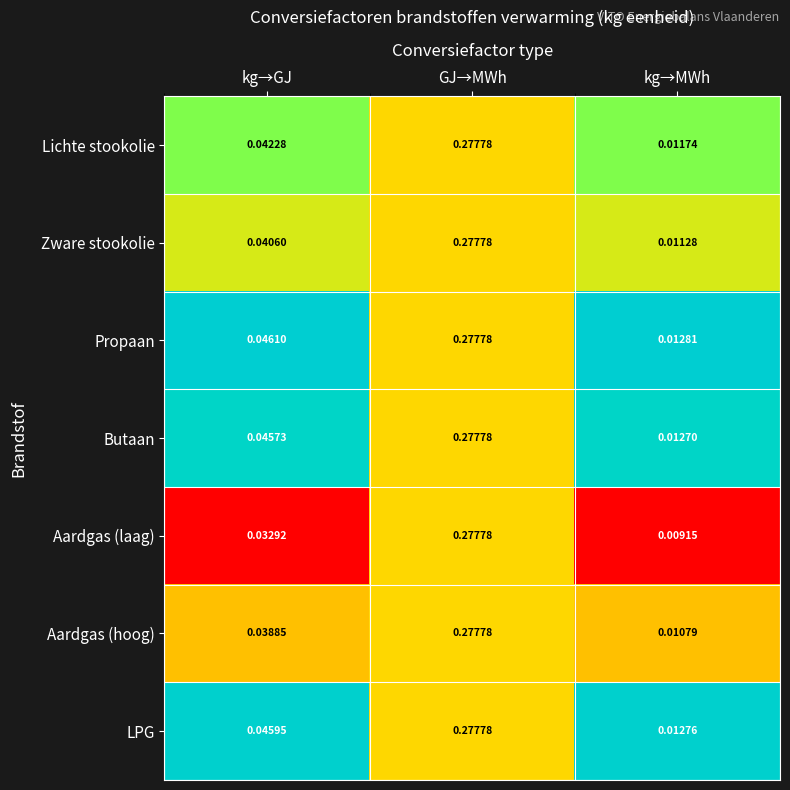

Which label corresponds to the largest value in the chart?

GJ→MWh